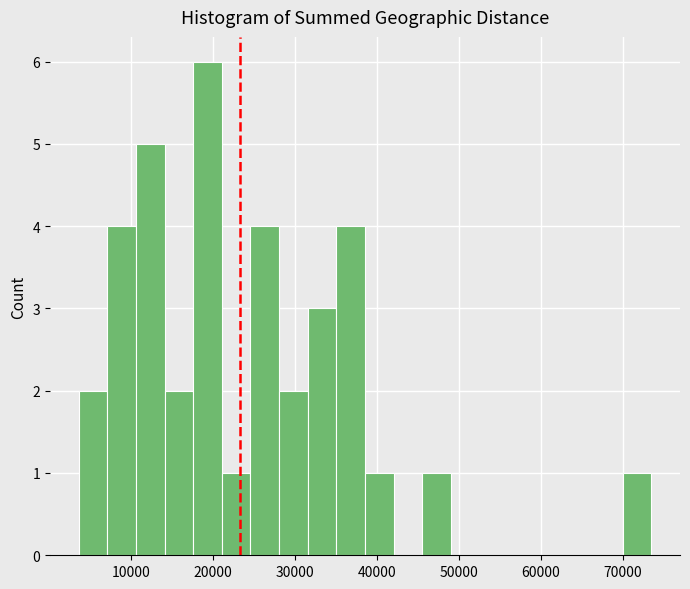

Read against the x-axis, roughly where is the centre of the tallest bar?

19000